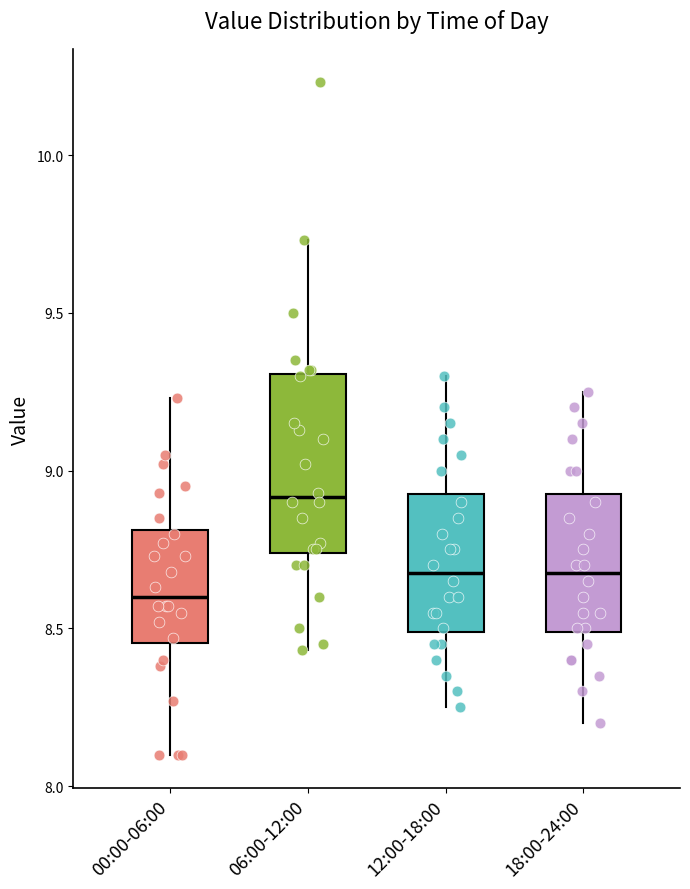

Reading left to right, transcribe this box plot: for each box, give where its median line is, the range the box spans, and where its two whiskers end, as read against the y-axis. The values are not printed on the chart, so give them approximately, as read against the axis.

00:00-06:00: median 8.60, box 8.45 to 8.80, whiskers 8.10 to 9.25
06:00-12:00: median 8.90, box 8.75 to 9.30, whiskers 8.45 to 9.75
12:00-18:00: median 8.70, box 8.50 to 8.95, whiskers 8.25 to 9.30
18:00-24:00: median 8.70, box 8.50 to 8.95, whiskers 8.20 to 9.25